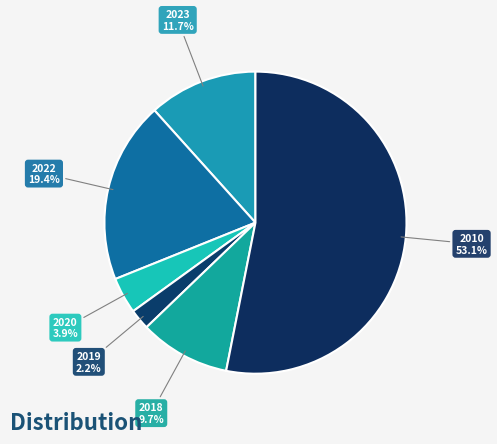

Count the number of slices in the pie.

6